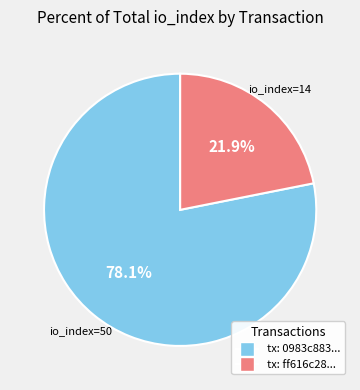

Is there any slice that represents more than half of the pie?

Yes